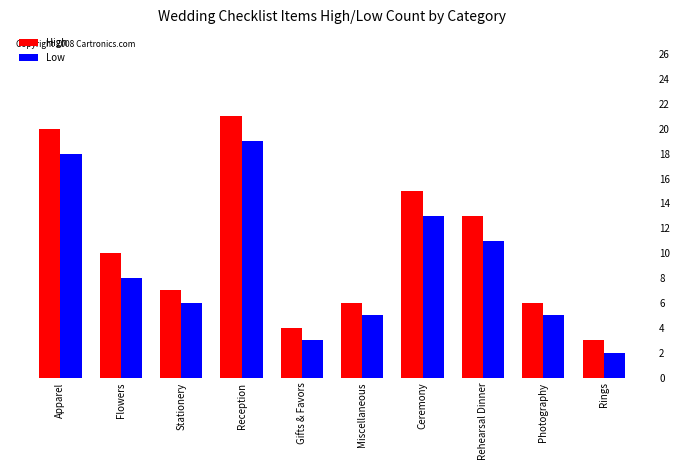

Where is Low nearest to the value 10?

Rehearsal Dinner